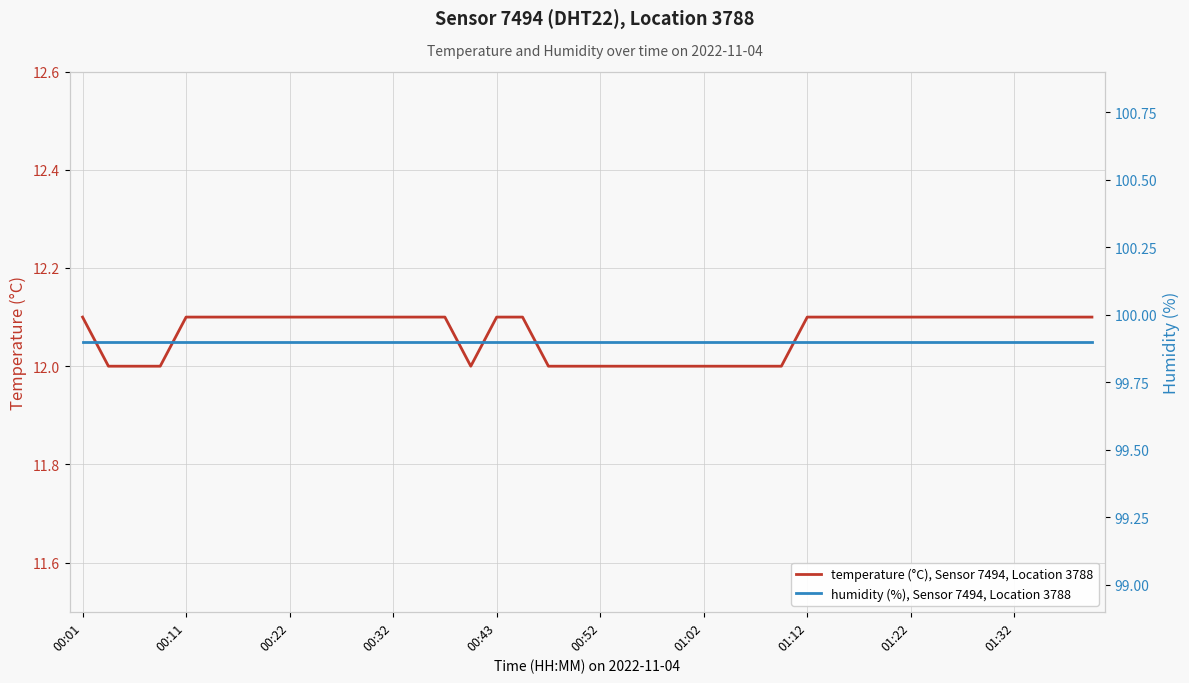

How many lines are shown in the chart?

2